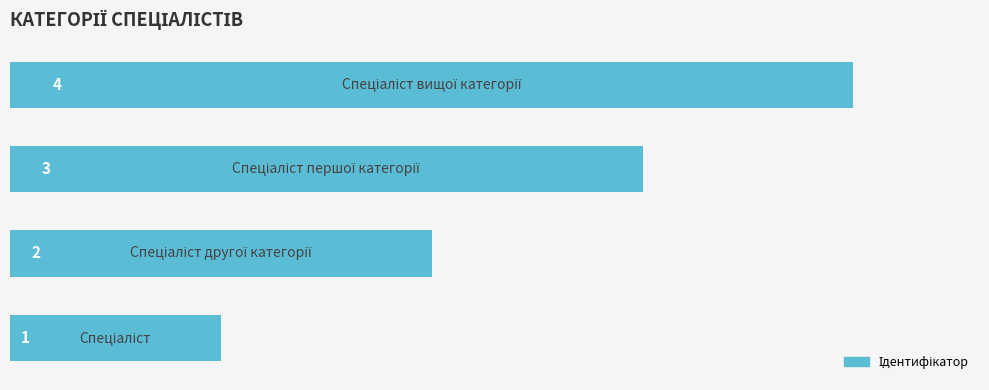

Count the values in the range 2 to 4.

3